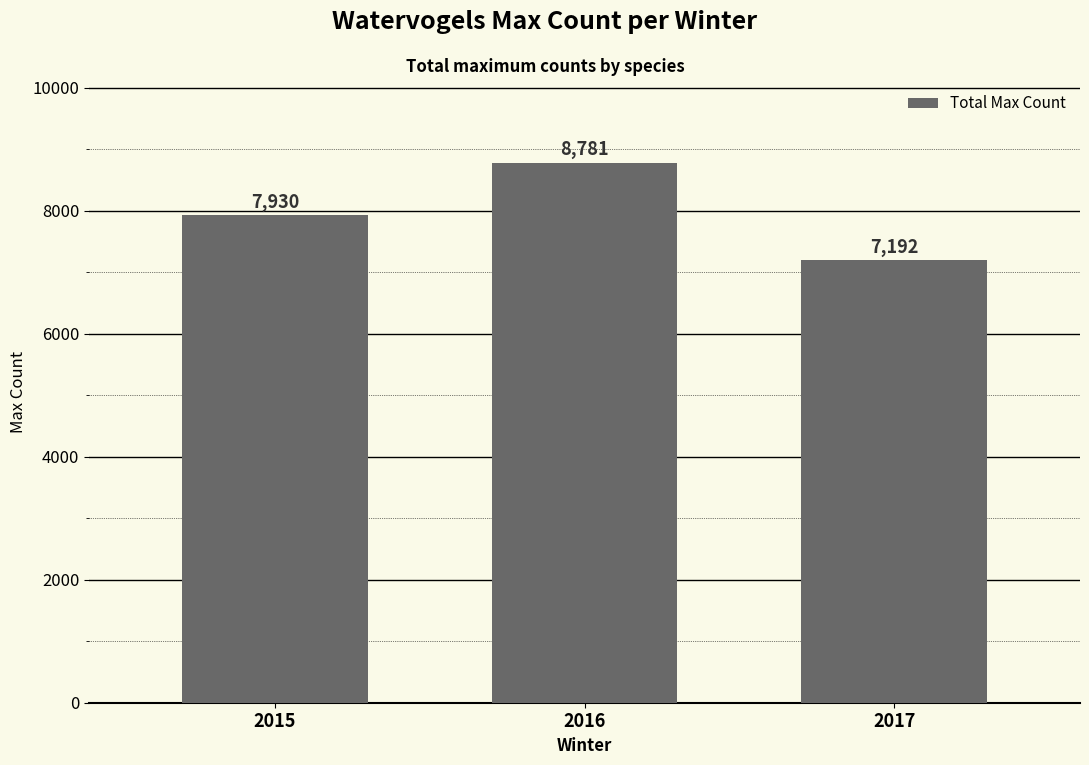

Count the number of categories in the chart.

3